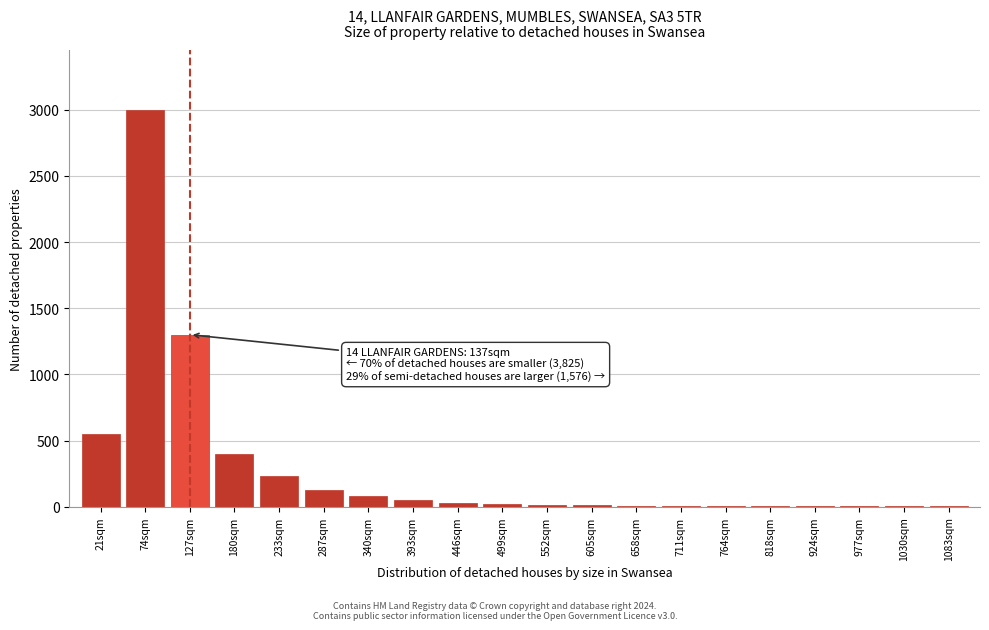

At which label is the value closest to 1501?

127sqm